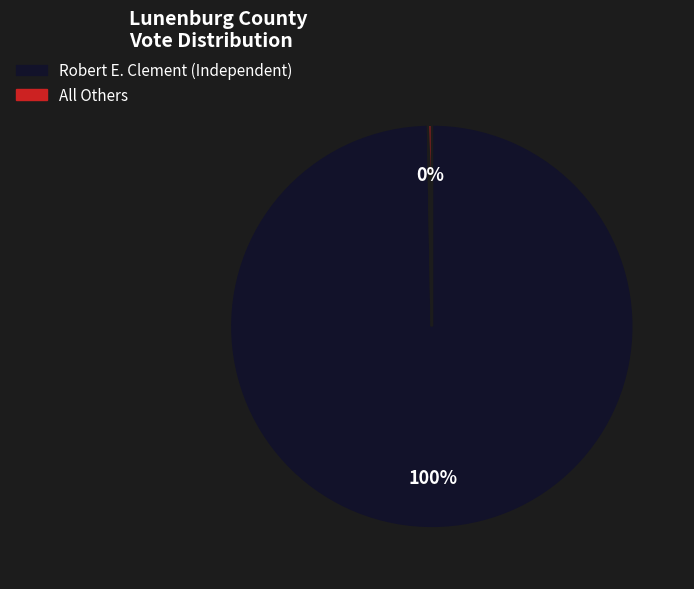

Is there a majority slice in this chart?

Yes